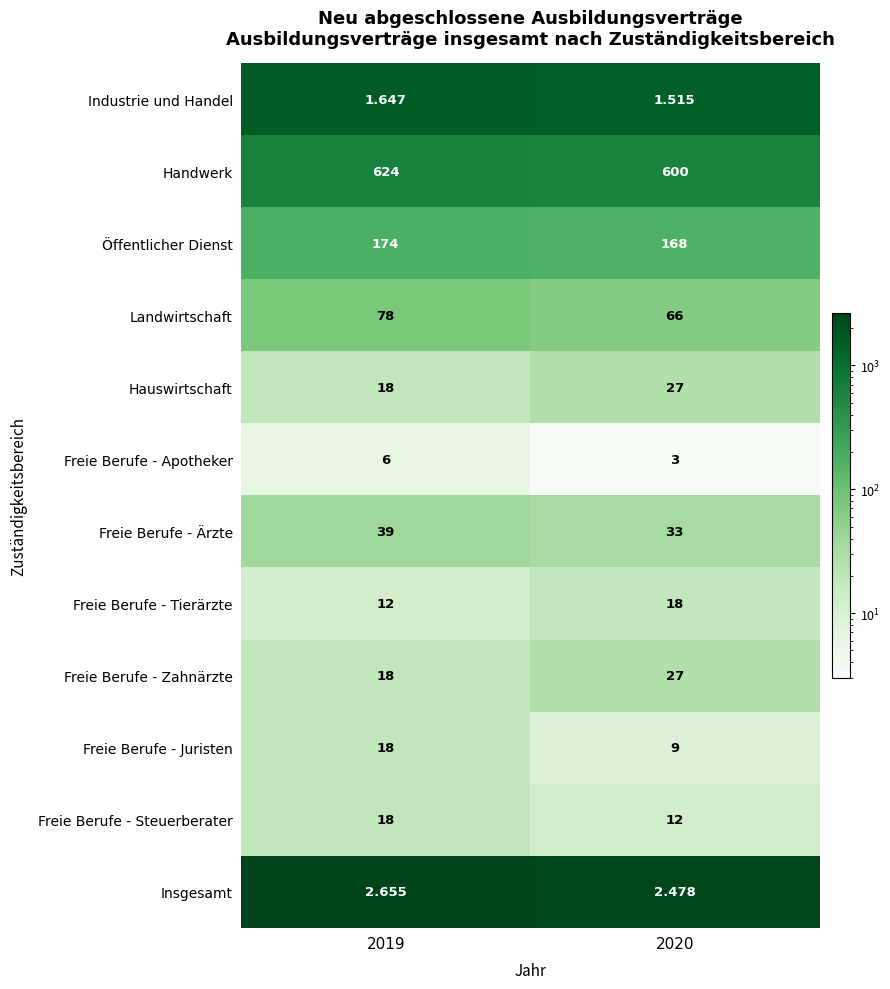

Which series has the largest total across all categories?

Handwerk